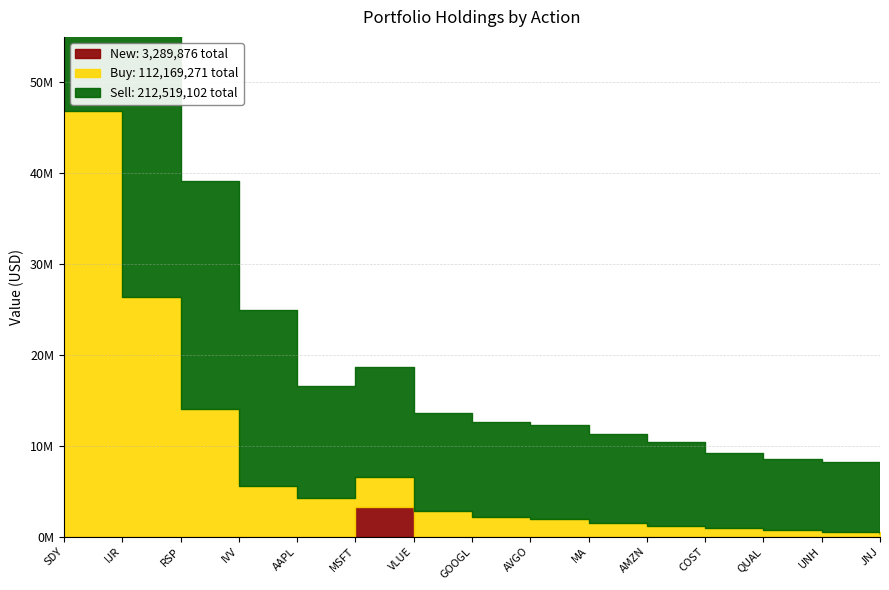

The New series shows 0 at QUAL. True or false?

True